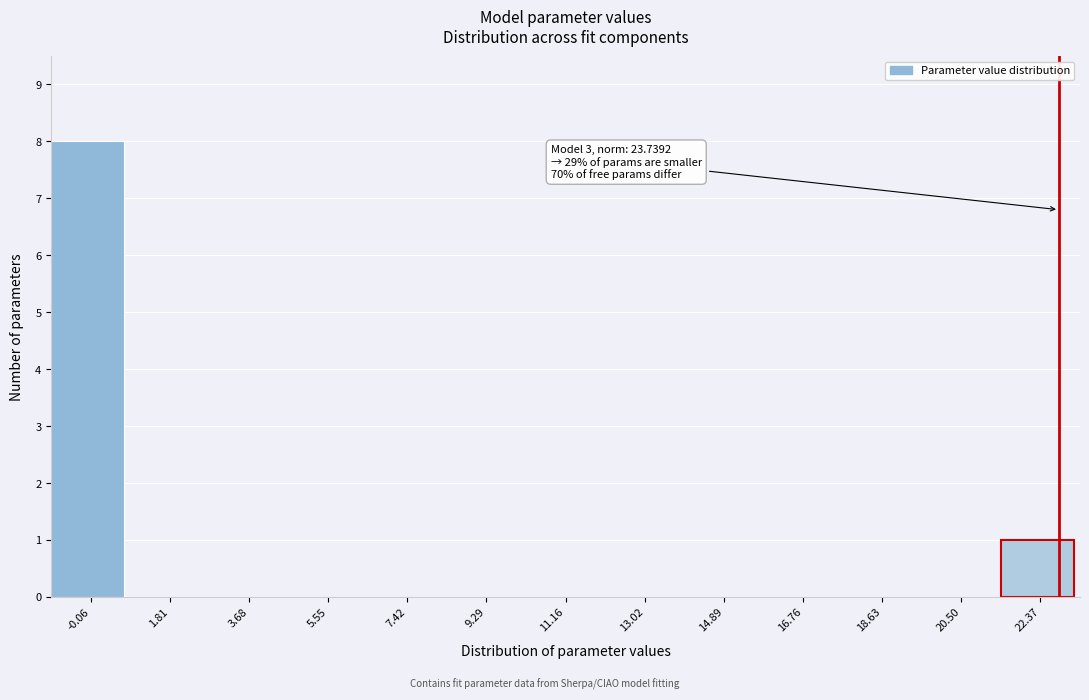

Reading left to right, extract all data points from this chart.

-0.06=8	1.81=0	3.68=0	5.55=0	7.42=0	9.29=0	11.16=0	13.02=0	14.89=0	16.76=0	18.63=0	20.50=0	22.37=1